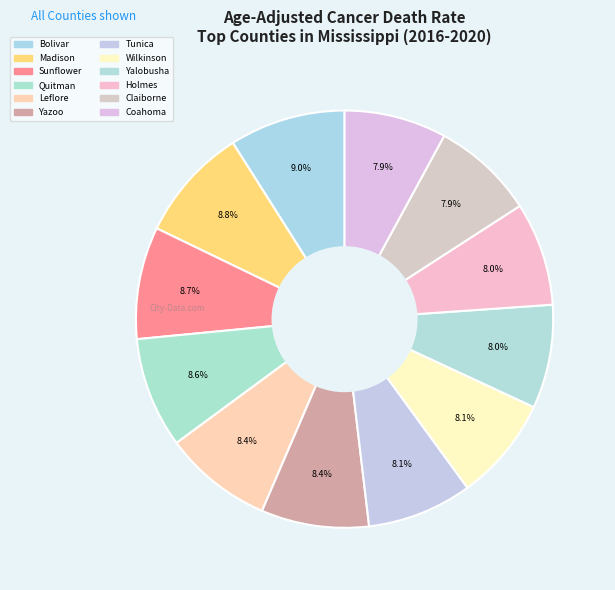

To the nearest percent, what is the difference between the largest and smallest slice percentages?

1%